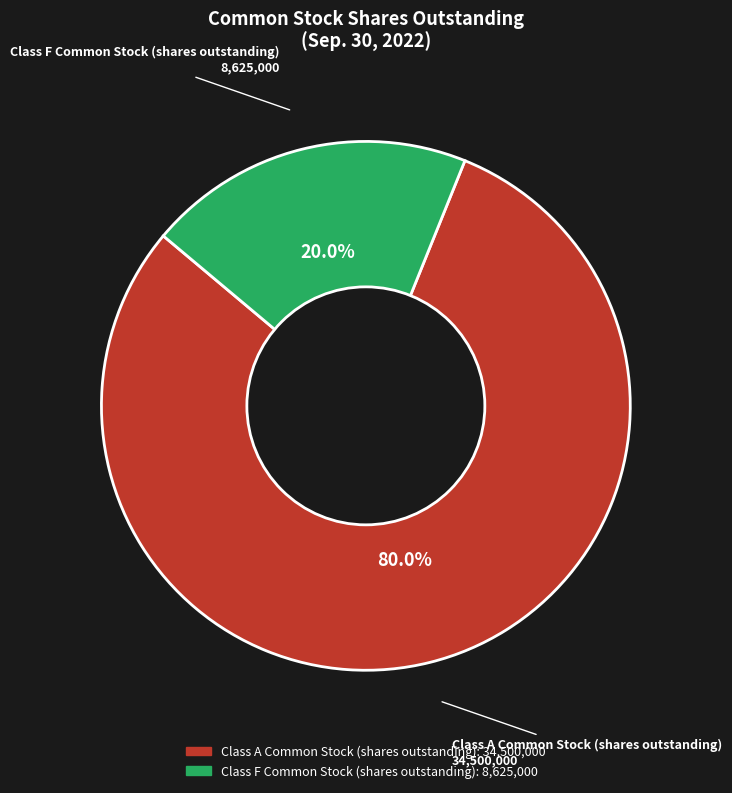

Do Class F Common Stock (shares outstanding) and Class A Common Stock (shares outstanding) together represent more than half of the pie?

Yes